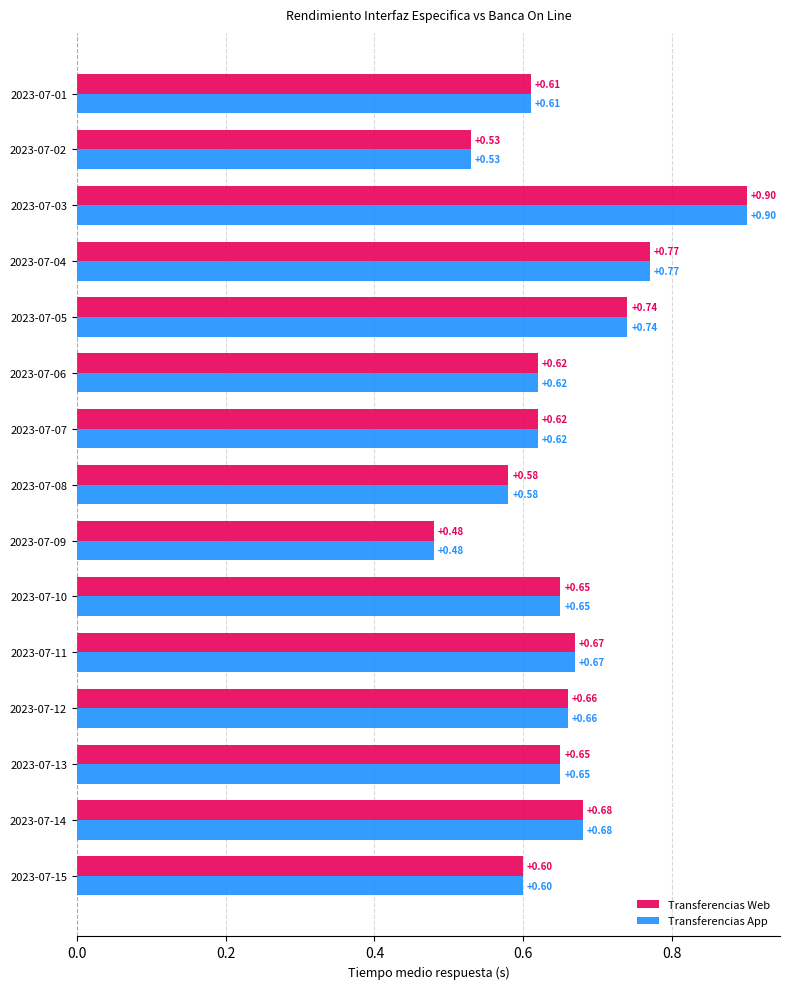

At how many categories does at least one series exceed 0?

15